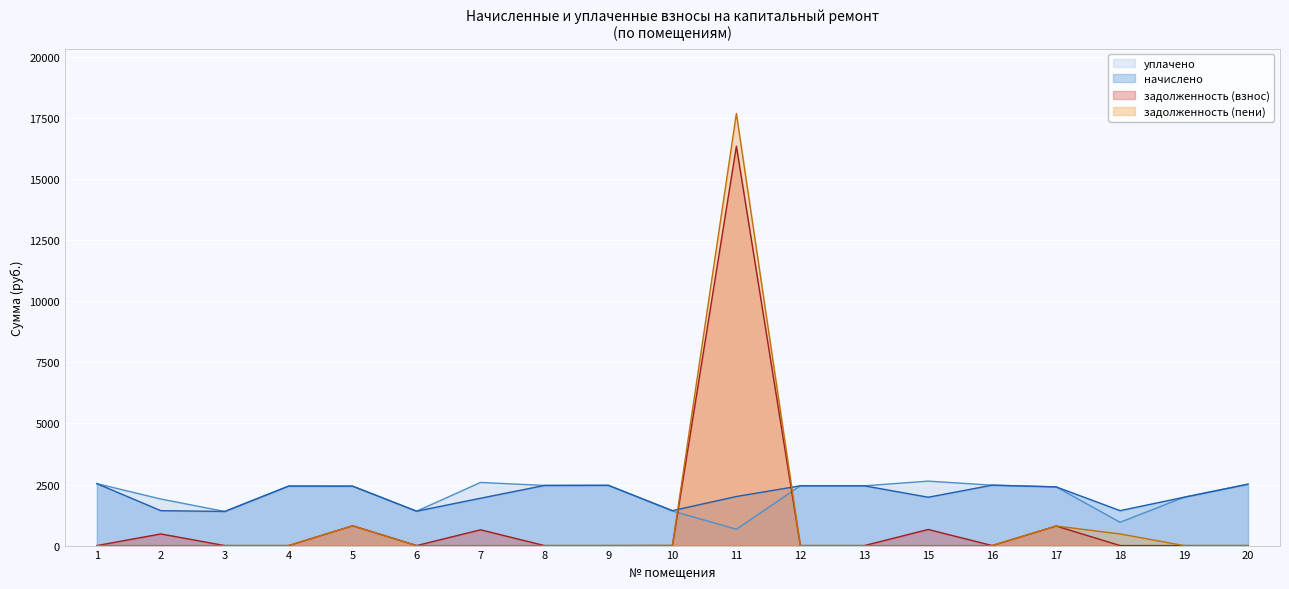

How many times do уплачено and задолженность (пени) cross each other?

2